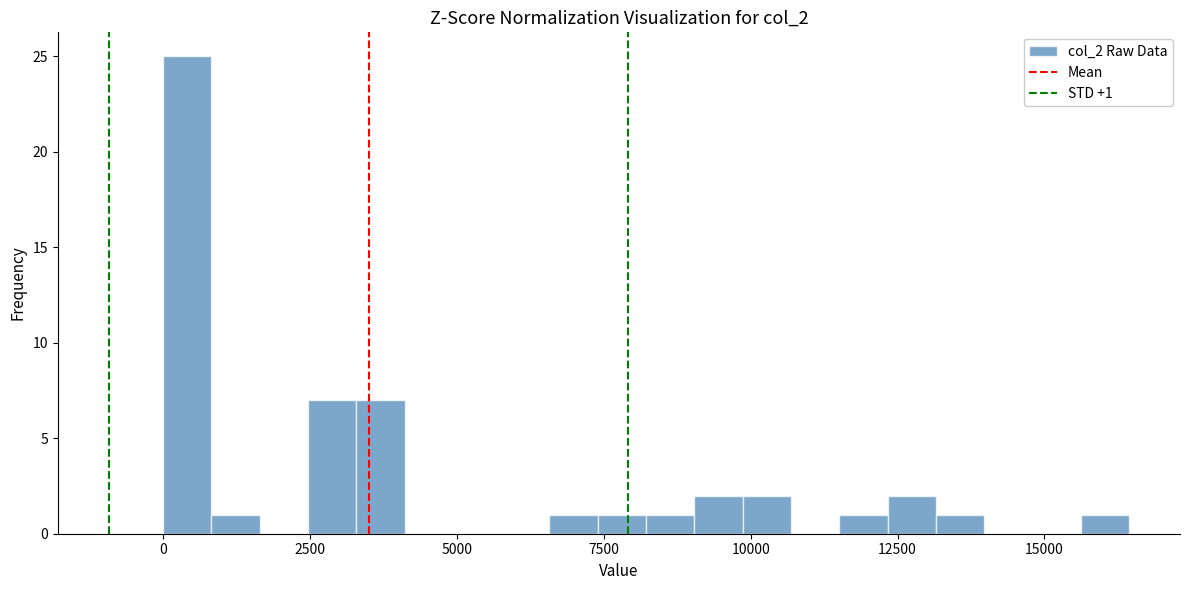

Around what value on the x-axis is the tallest bar? Give the approximate position of its centre, as read against the axis.

500